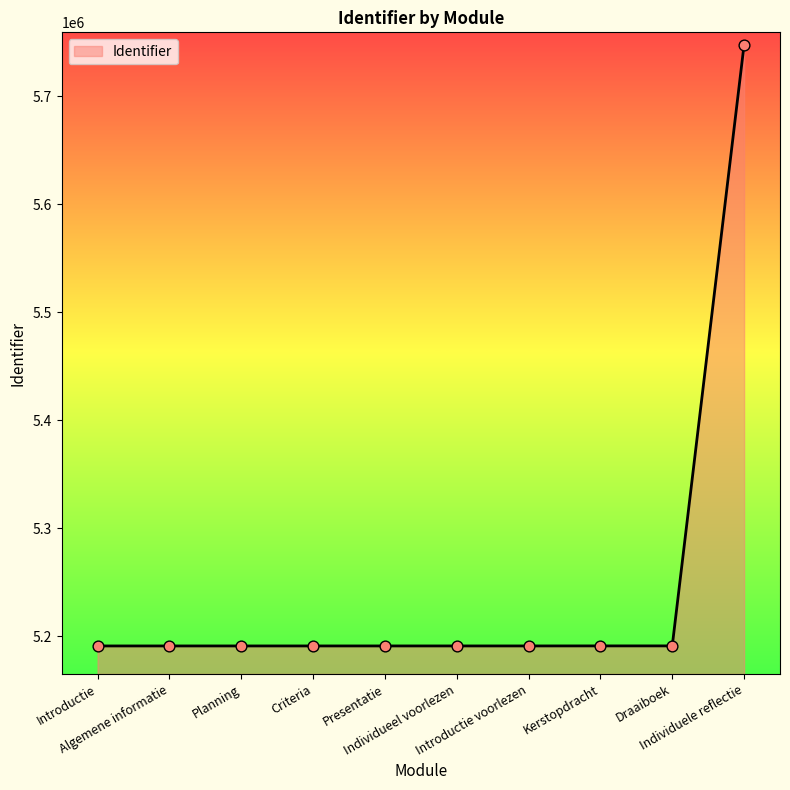

What is the change in value from Algemene informatie to Introductie voorlezen?

+9